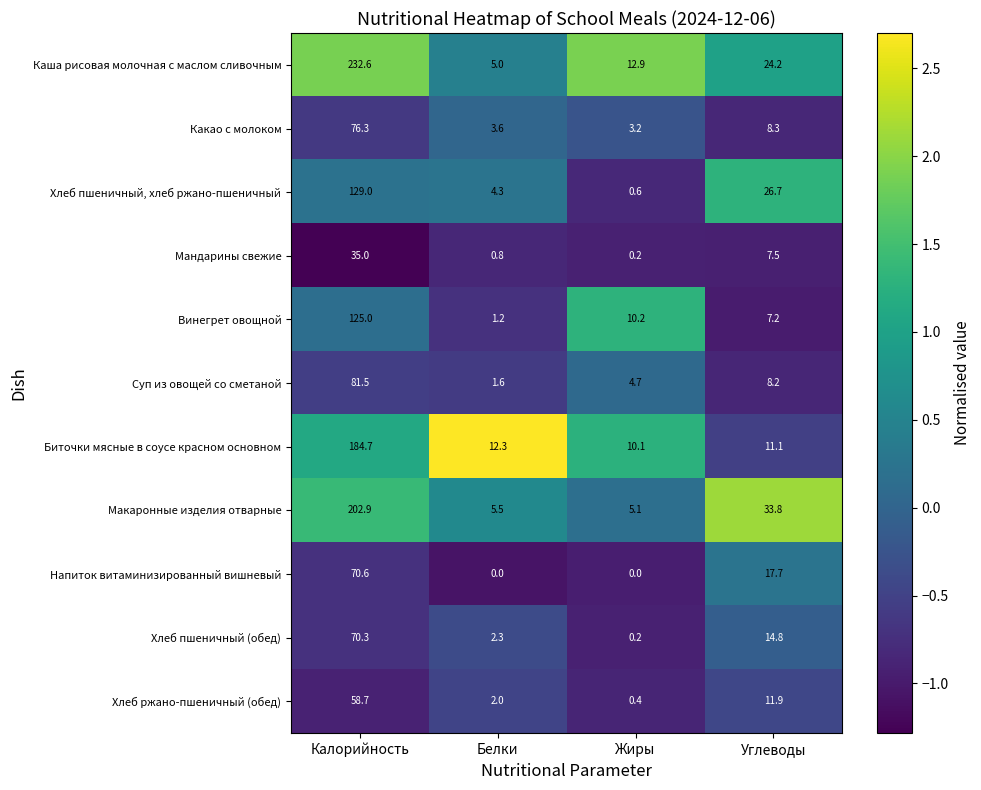

True or false: Напиток витаминизированный вишневый has a value of 17.7 at Углеводы.

True